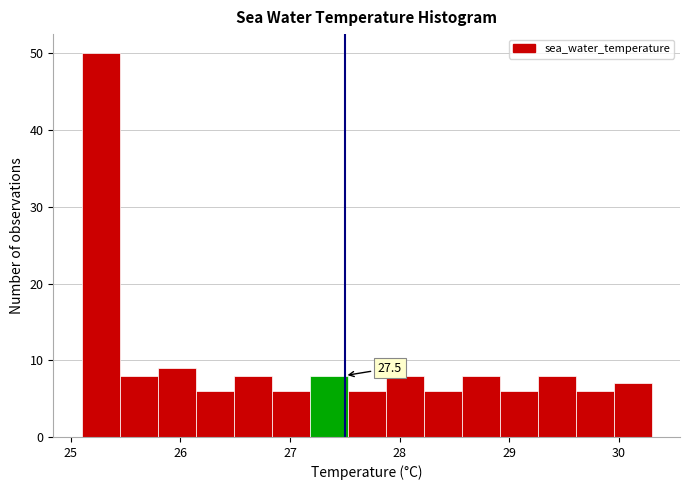

Around what value on the x-axis is the tallest bar? Give the approximate position of its centre, as read against the axis.

25.3